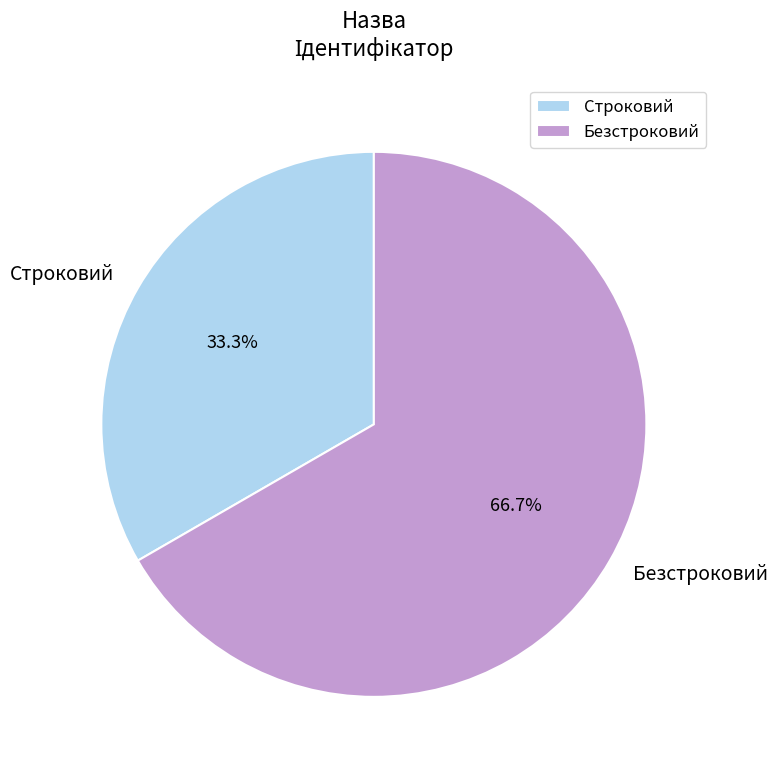

To the nearest percent, what portion does Строковий represent?

33%